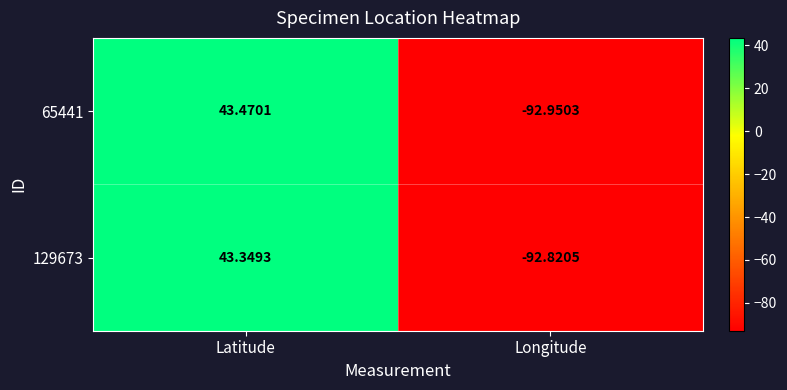

List the labels in order of 65441 value, largest first.

Latitude, Longitude